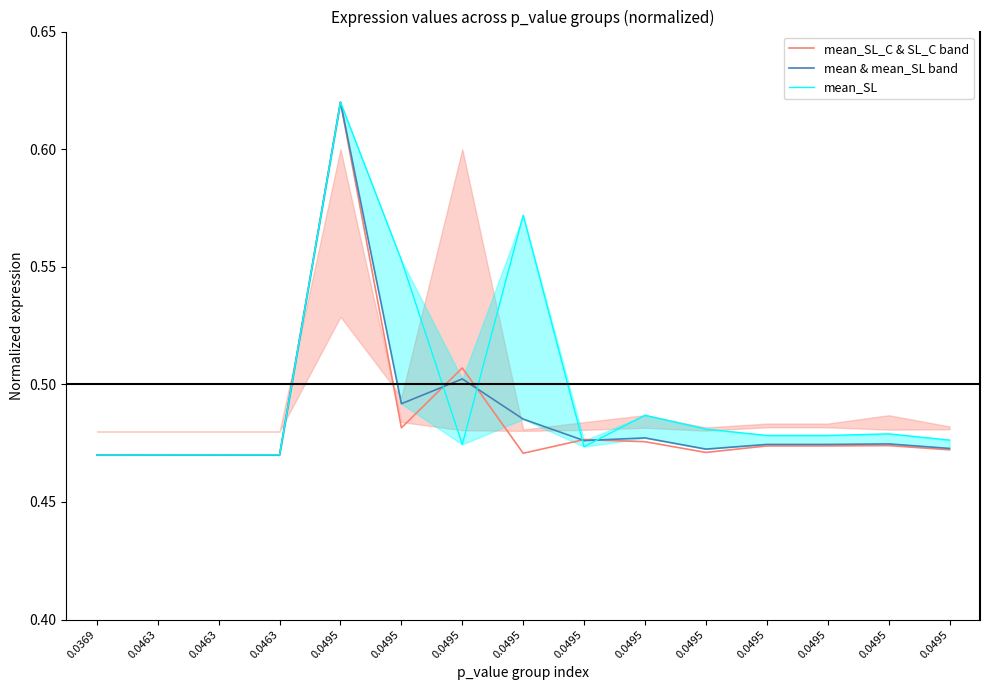

Count the number of data series in this chart.

3